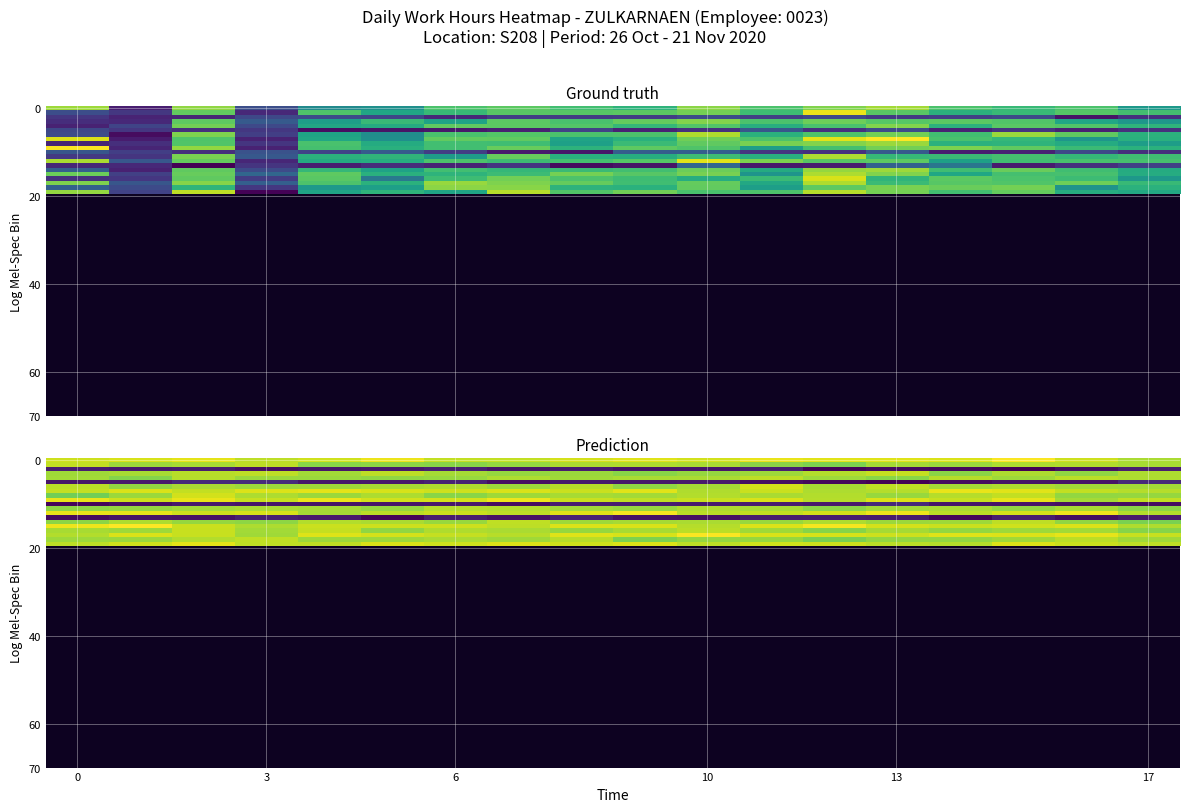

What is the minimum value shown in the chart?

-0.7